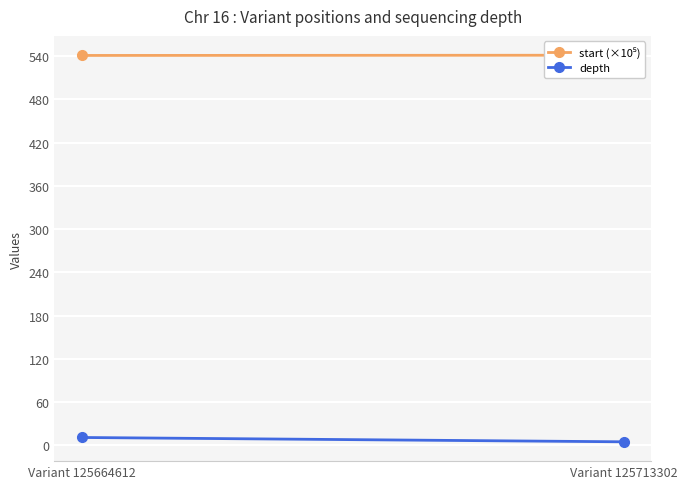

The value of start (×10⁵) at Variant 125664612 is 540.8. True or false?

True